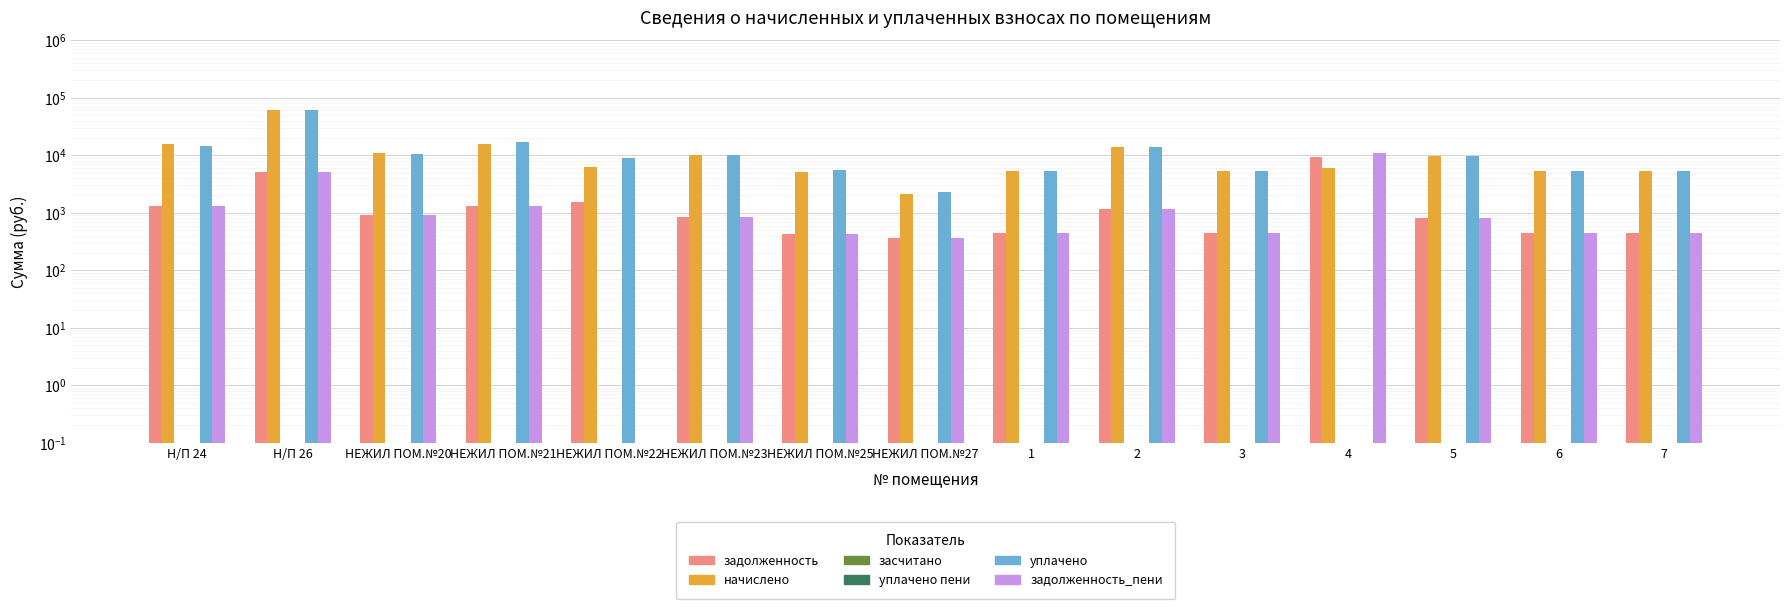

At how many categories does at least one series exceed 25219?

1